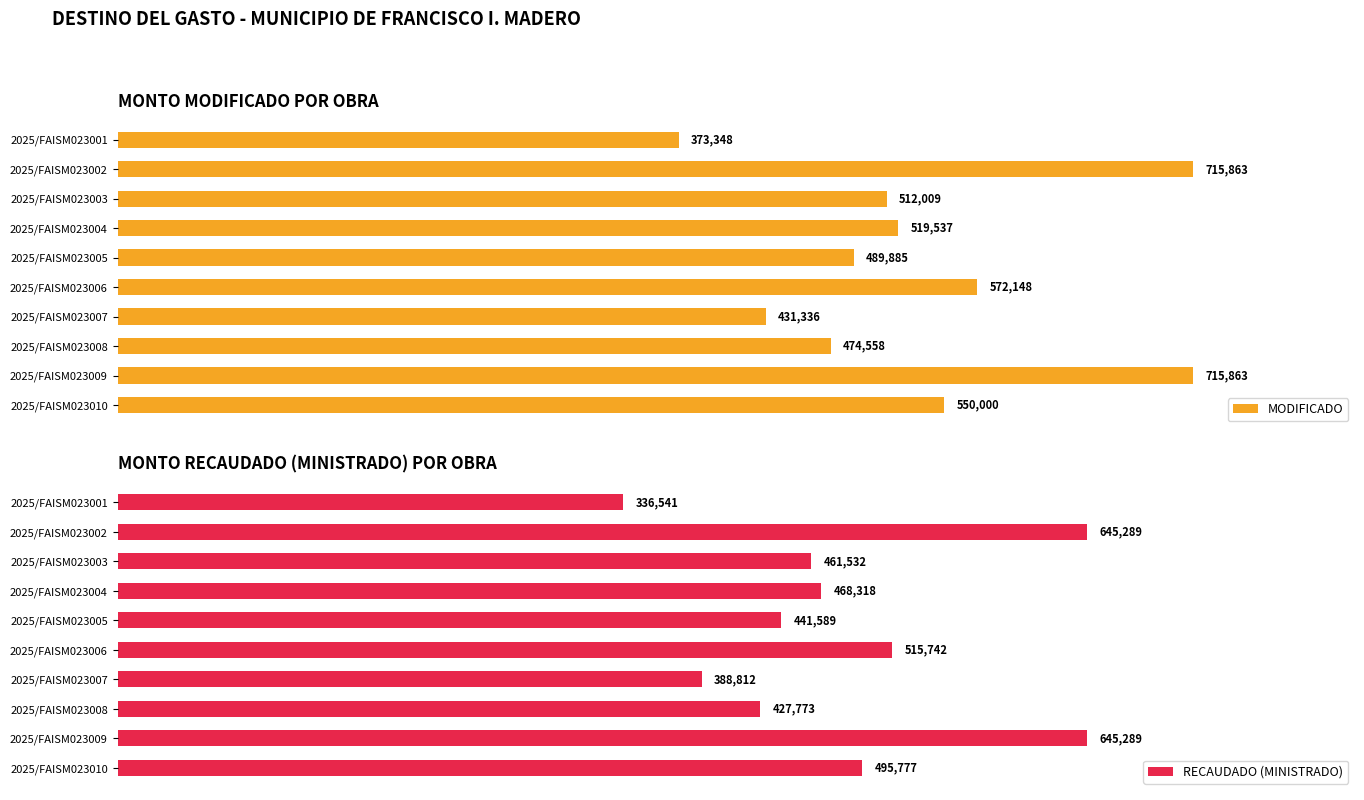

At which label is MODIFICADO closest to 544605?

2025/FAISM023010